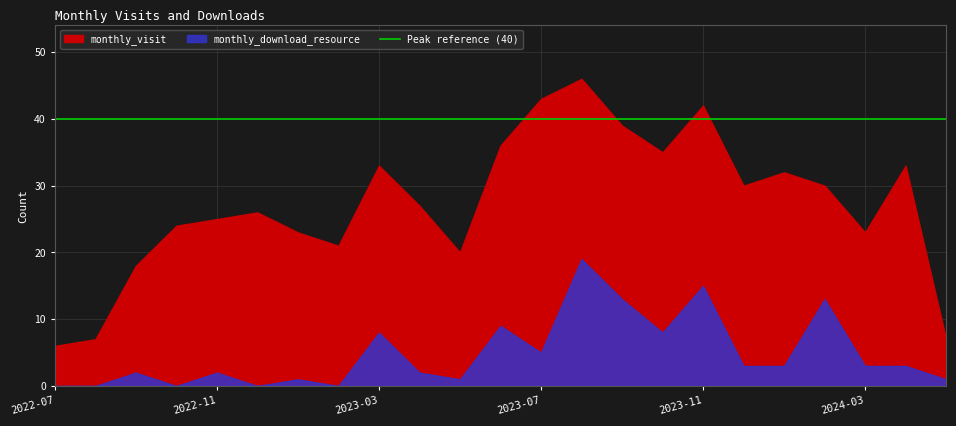

How many values in the monthly_visit series exceed 27?

11